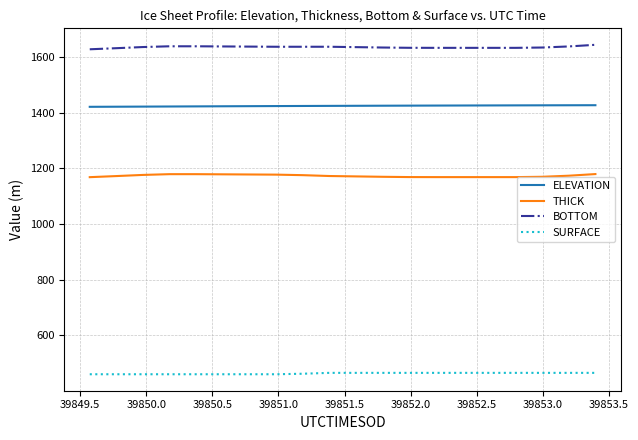

What are all the series names shown in the legend?

ELEVATION, THICK, BOTTOM, SURFACE